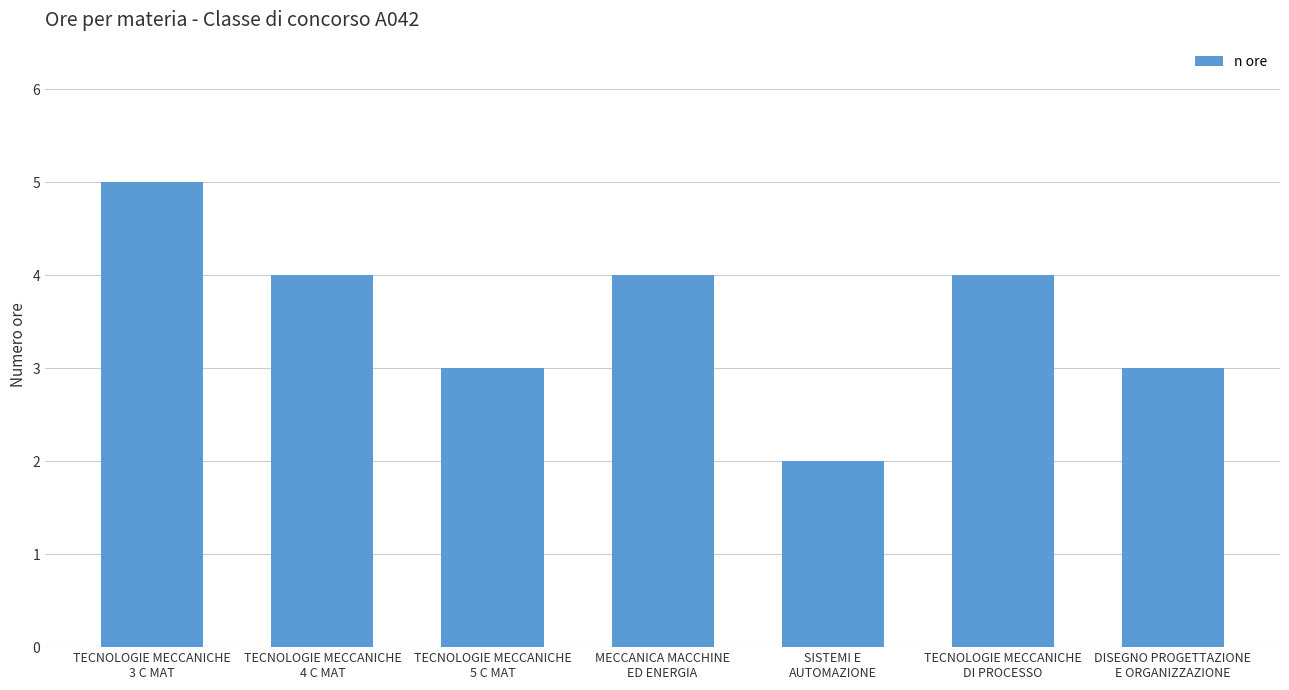

What is the minimum value shown in the chart?

2